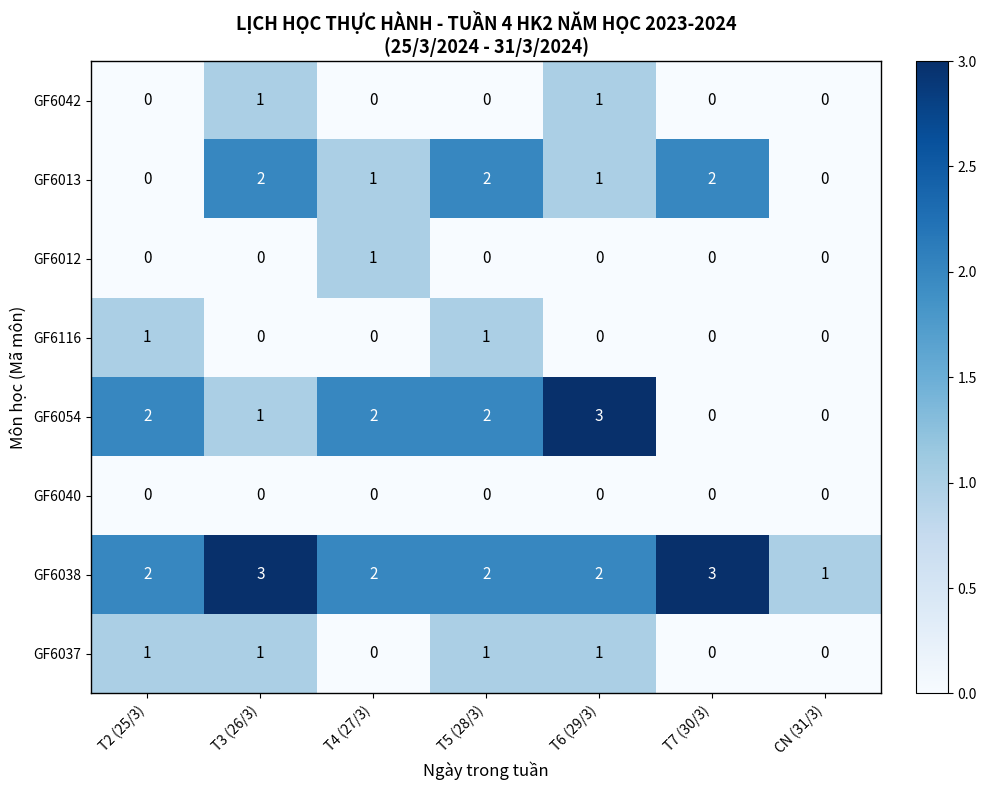

What is the maximum value shown in the chart?

3